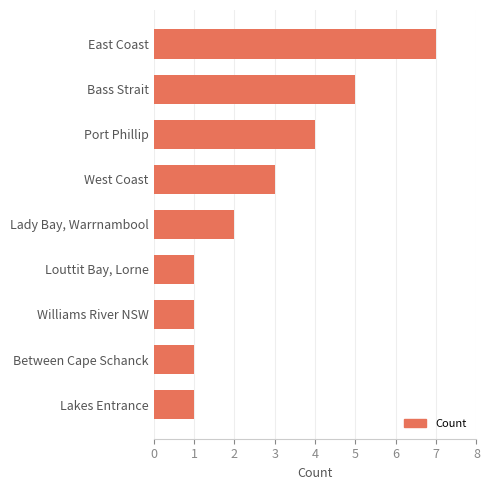

What is the difference between the maximum and minimum values?

6